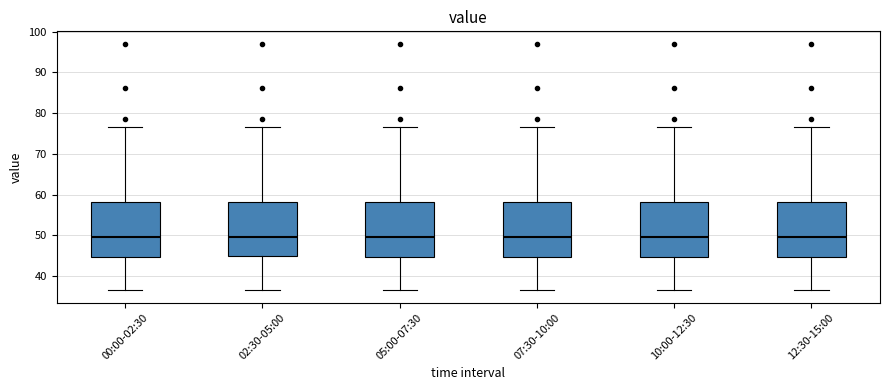

Reading left to right, read every box against the y-axis: the position of its median line, the range the box covers, and the ends of its whiskers. The values are not printed on the chart, so give them approximately, as read against the axis.

00:00-02:30: median 50, box 45 to 58, whiskers 36 to 77
02:30-05:00: median 50, box 45 to 58, whiskers 36 to 77
05:00-07:30: median 50, box 45 to 58, whiskers 36 to 77
07:30-10:00: median 50, box 45 to 58, whiskers 36 to 77
10:00-12:30: median 50, box 45 to 58, whiskers 36 to 77
12:30-15:00: median 50, box 45 to 58, whiskers 36 to 77